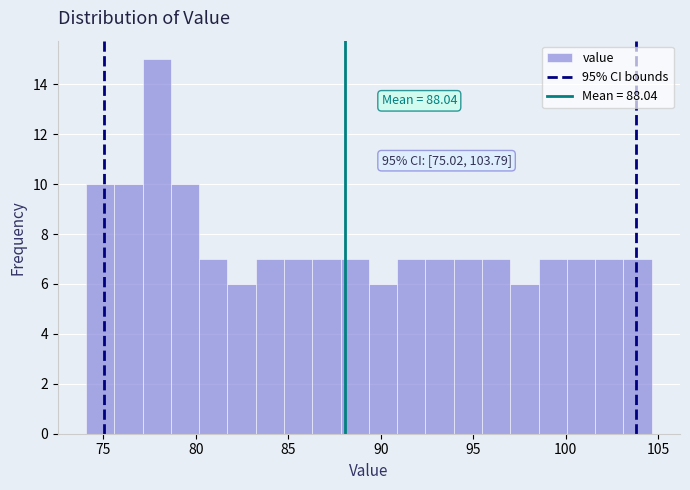

Read against the x-axis, roughly where is the centre of the tallest bar?

78.0